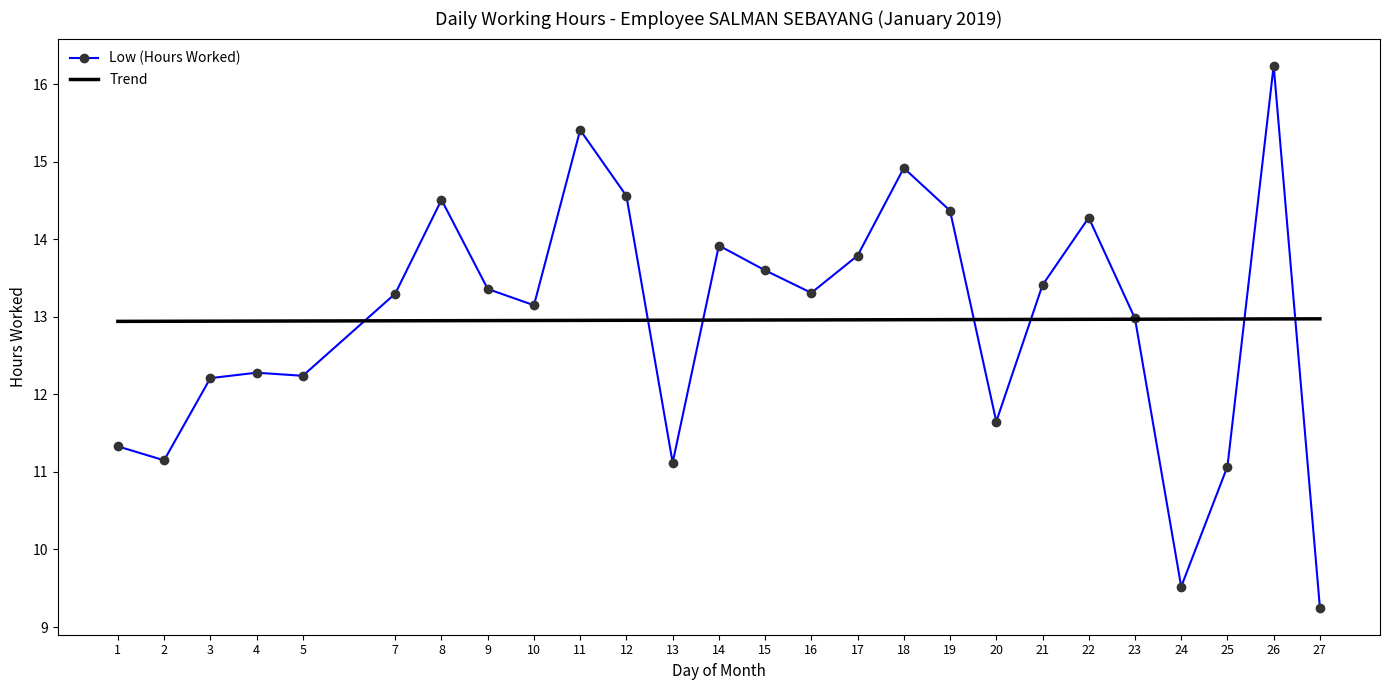

At which label does Low (Hours Worked) first exceed 13?

7